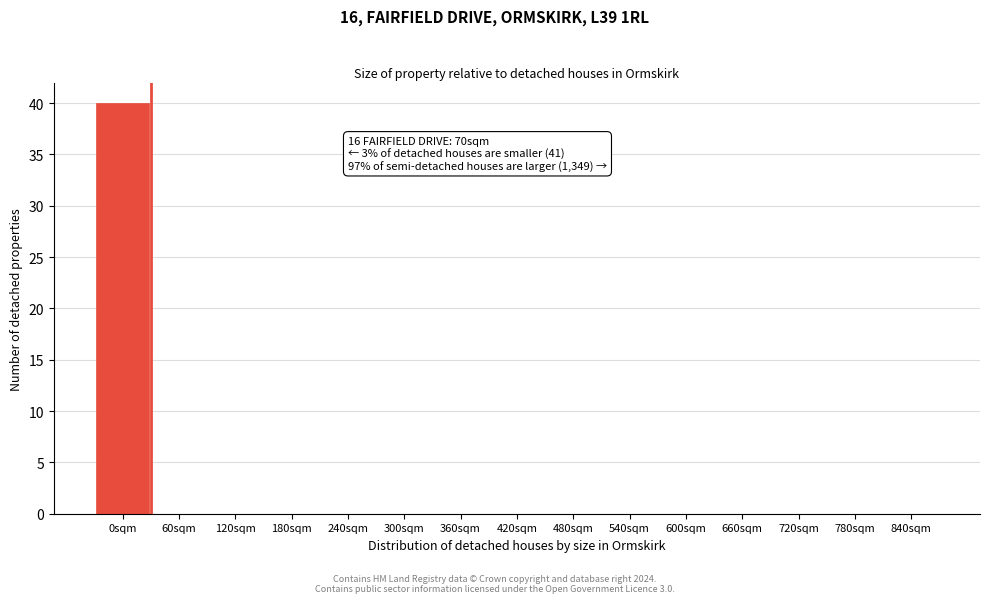

Reading left to right, extract all data points from this chart.

0sqm=40	60sqm=0	120sqm=0	180sqm=0	240sqm=0	300sqm=0	360sqm=0	420sqm=0	480sqm=0	540sqm=0	600sqm=0	660sqm=0	720sqm=0	780sqm=0	840sqm=0